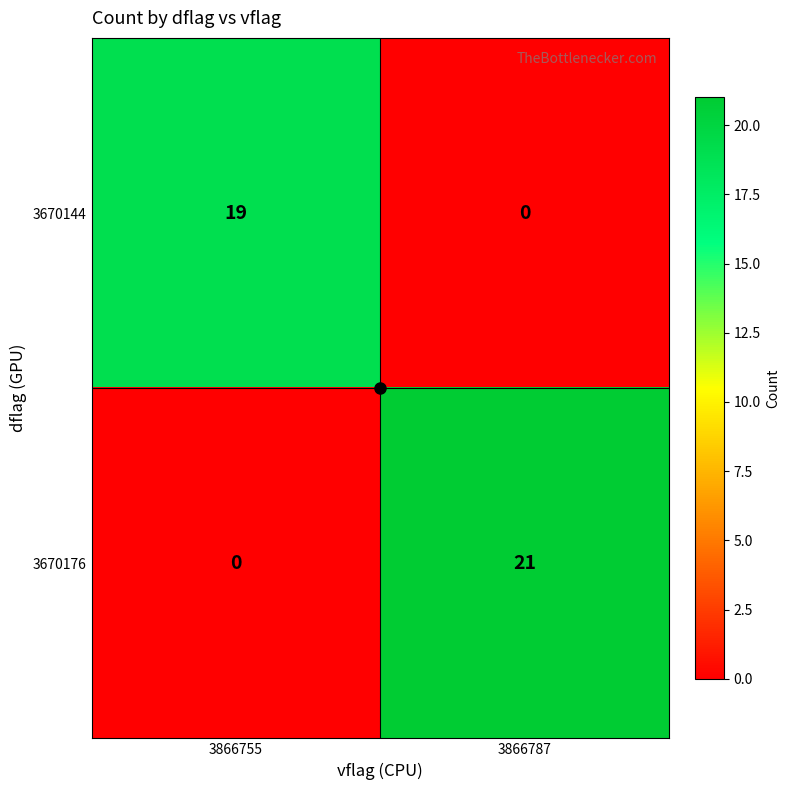

What value does the 3670176 series have at 3866787?

21